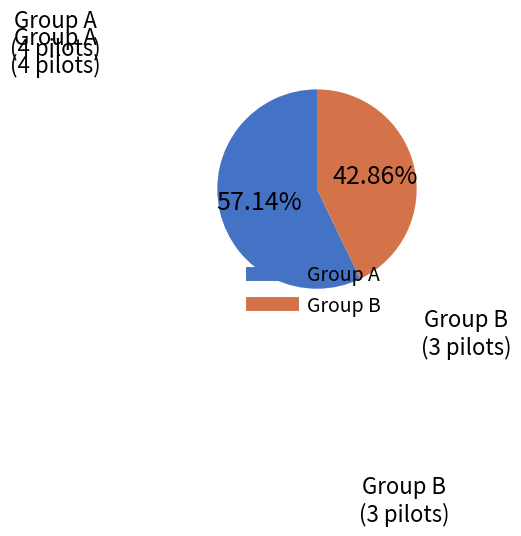

Is Group B the majority of the pie?

No